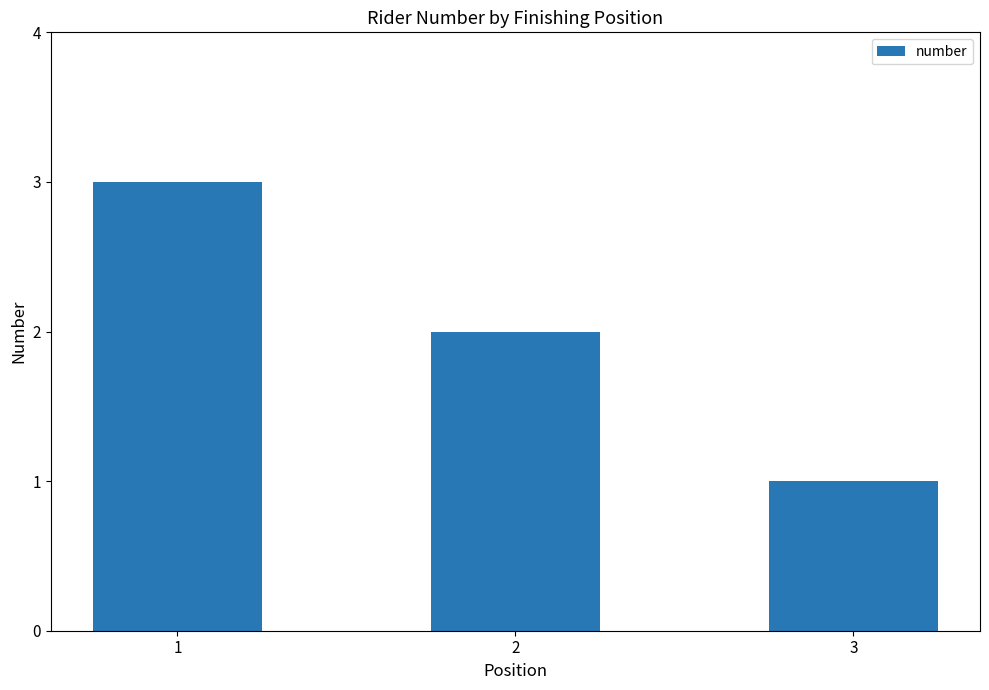

What is the sum of all values?

6